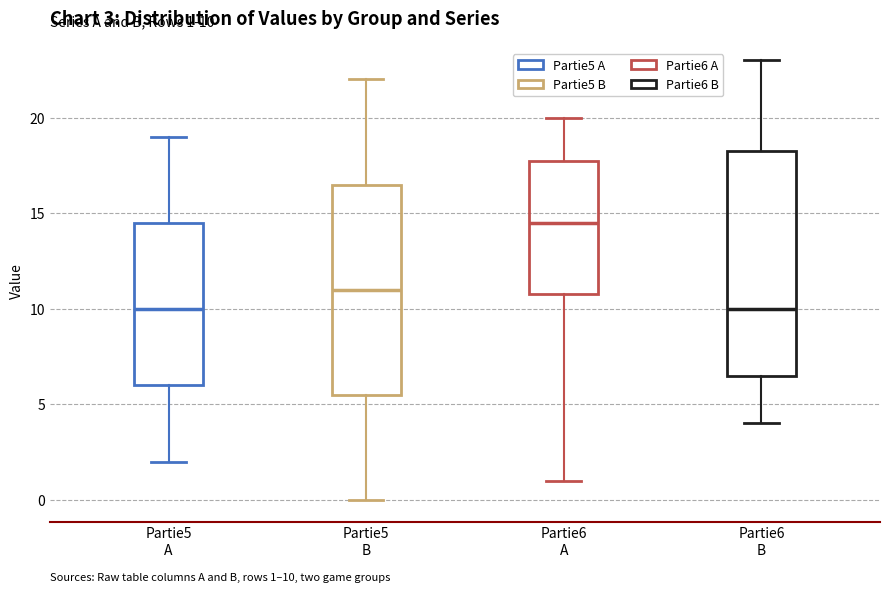

Which box has the highest median line?

Partie6 A